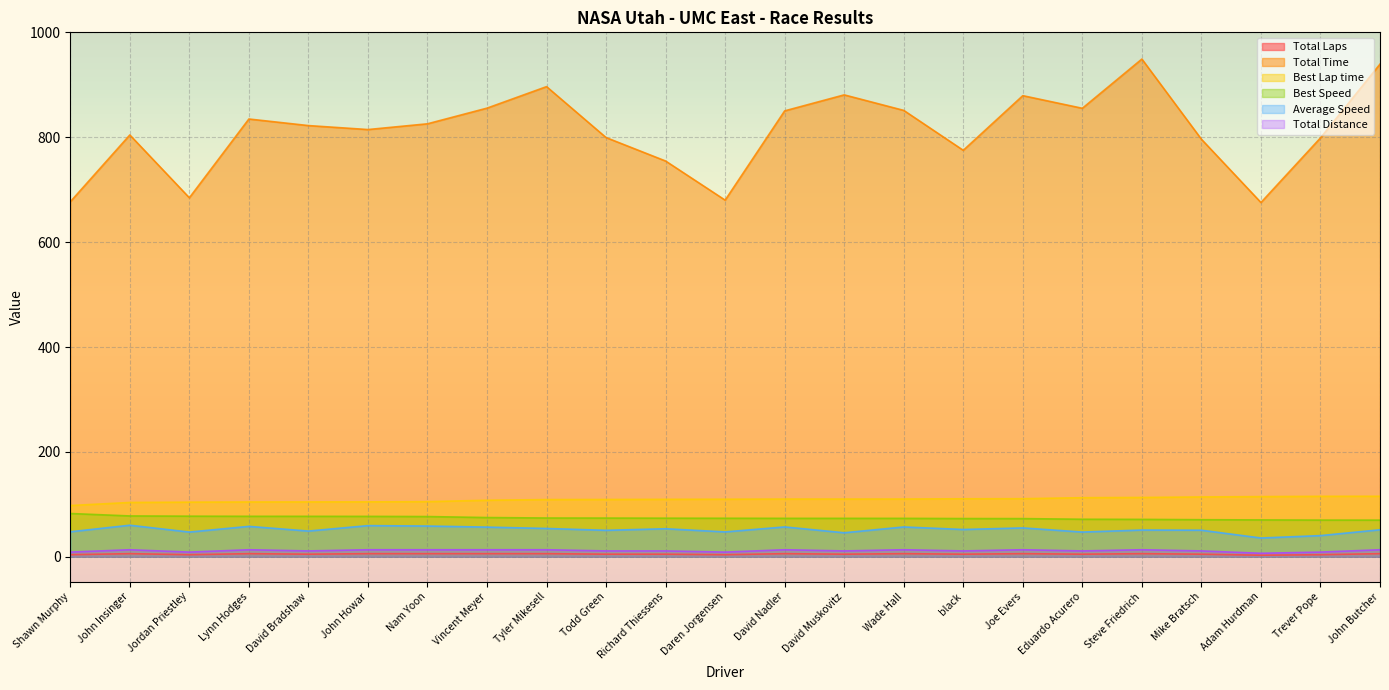

How many series are shown in this chart?

6